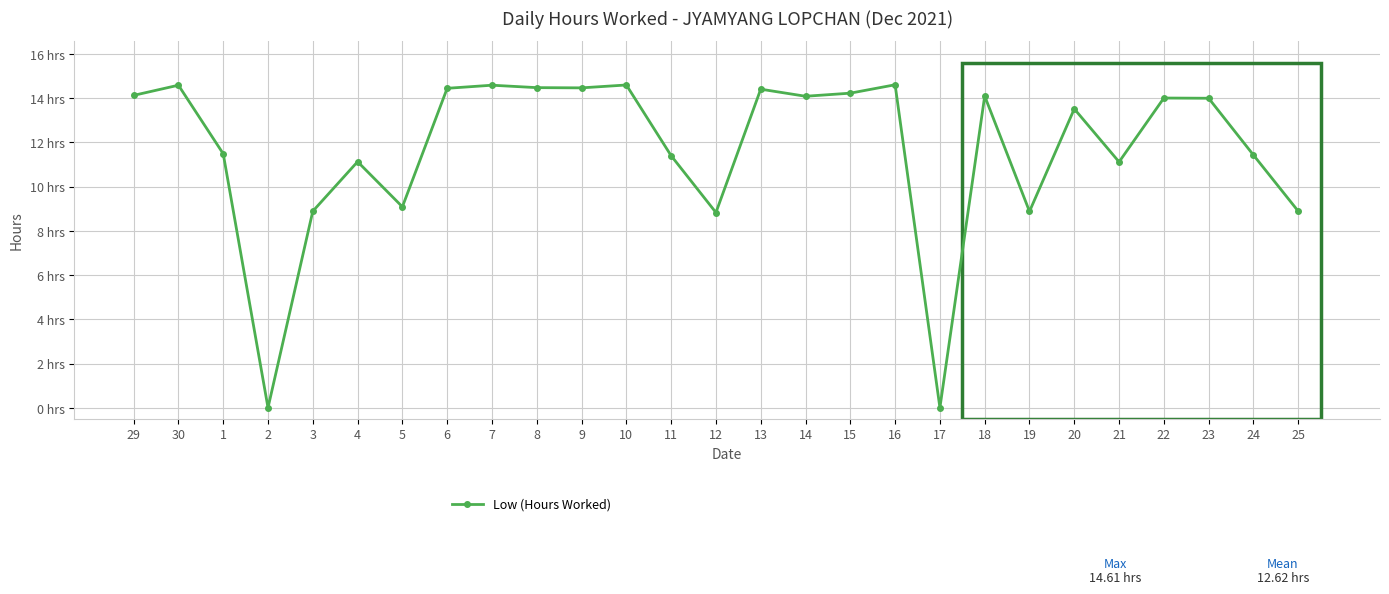

What is the value of the 23rd point from the left?

11.1